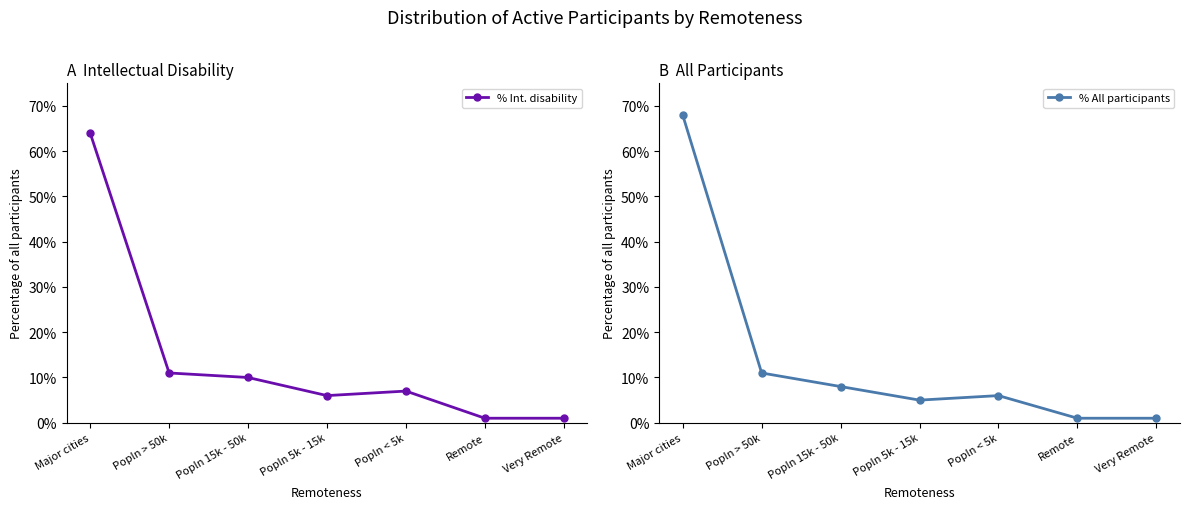

Reading left to right, extract all data points from this chart.

% Int. disability: 0.6	0.1	0.1	0.1	0.1	0.0	0.0
% All participants: 0.7	0.1	0.1	0.1	0.1	0.0	0.0